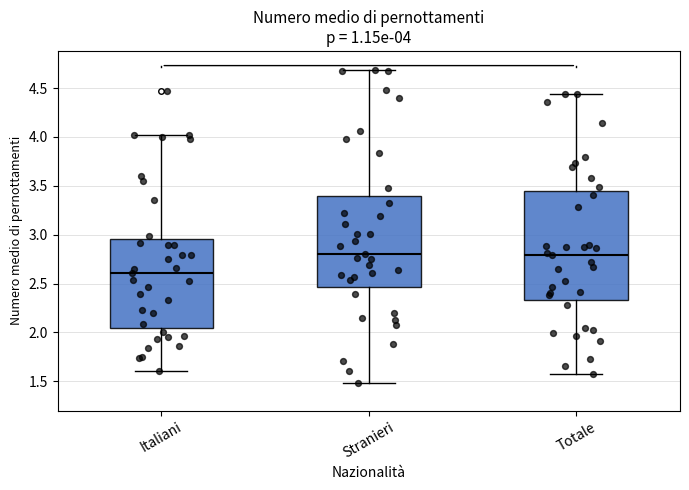

Which box is the tallest, from its lower edge to its upper edge?

Totale